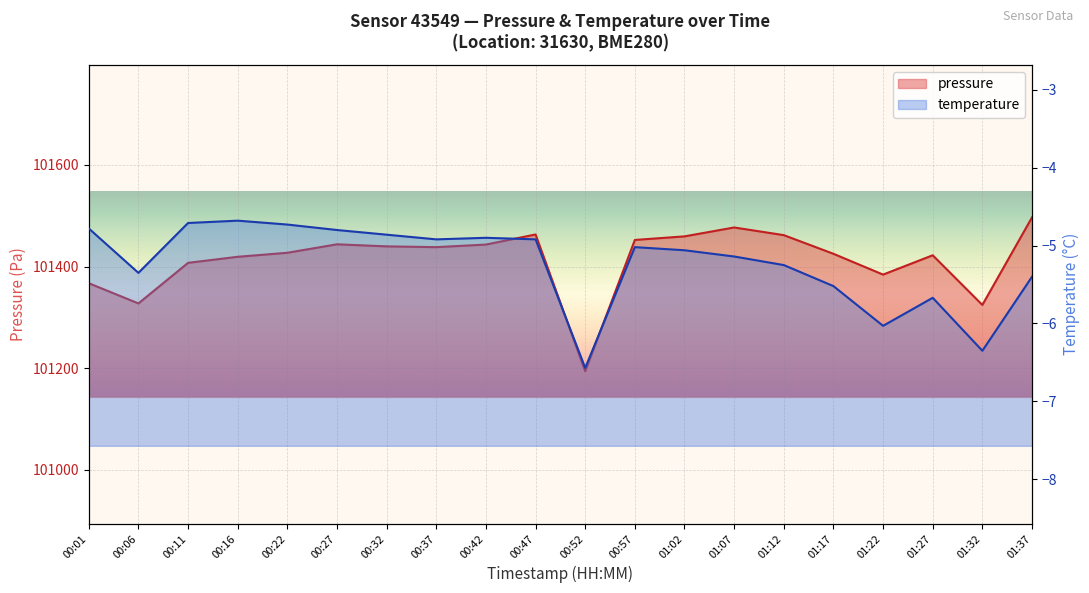

Which series has the largest range (max minus min)?

pressure